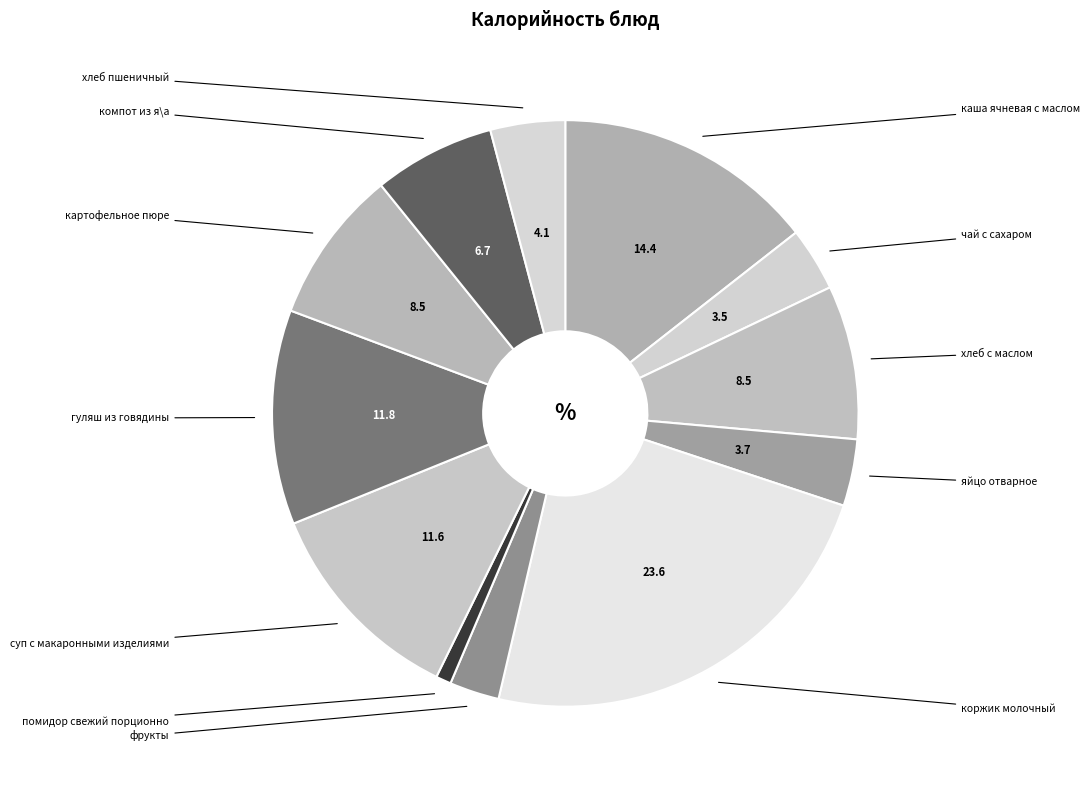

Count the number of slices in the pie.

12